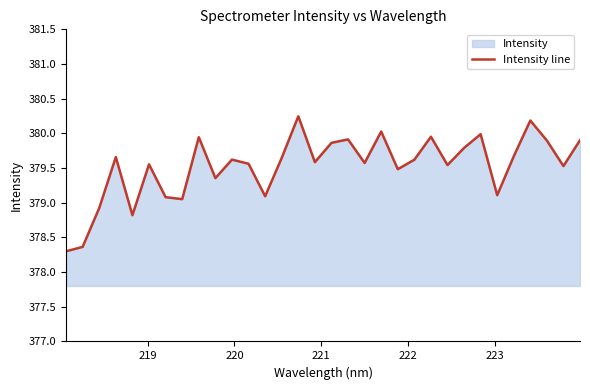

What is the maximum value shown in the chart?

380.2